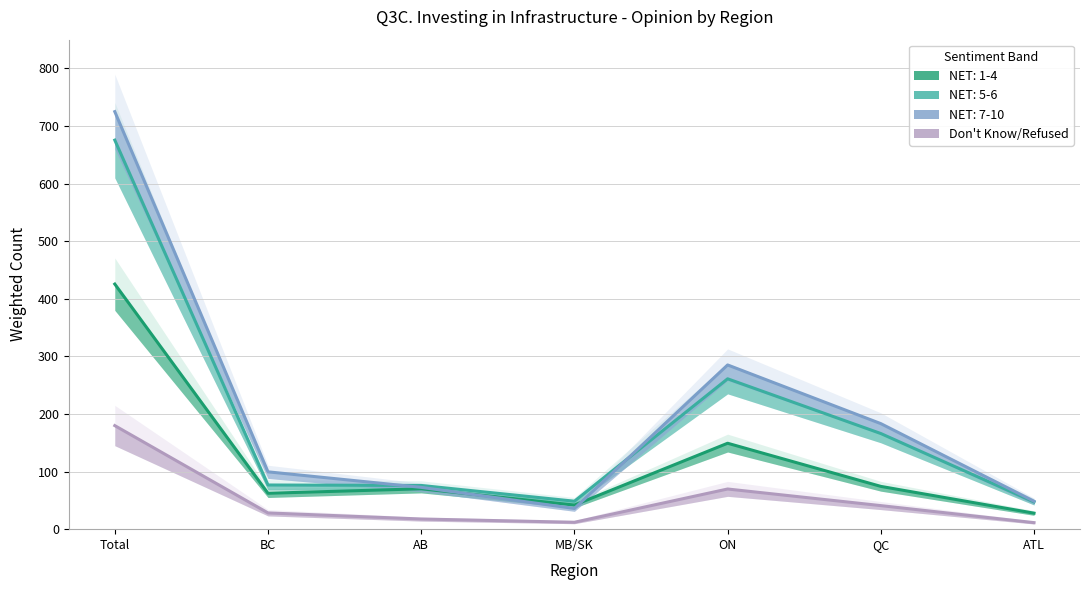

Reading left to right, transcribe all the data shown in this chart.

179.8	28.2	17.6	12.0	69.8	40.9	11.3